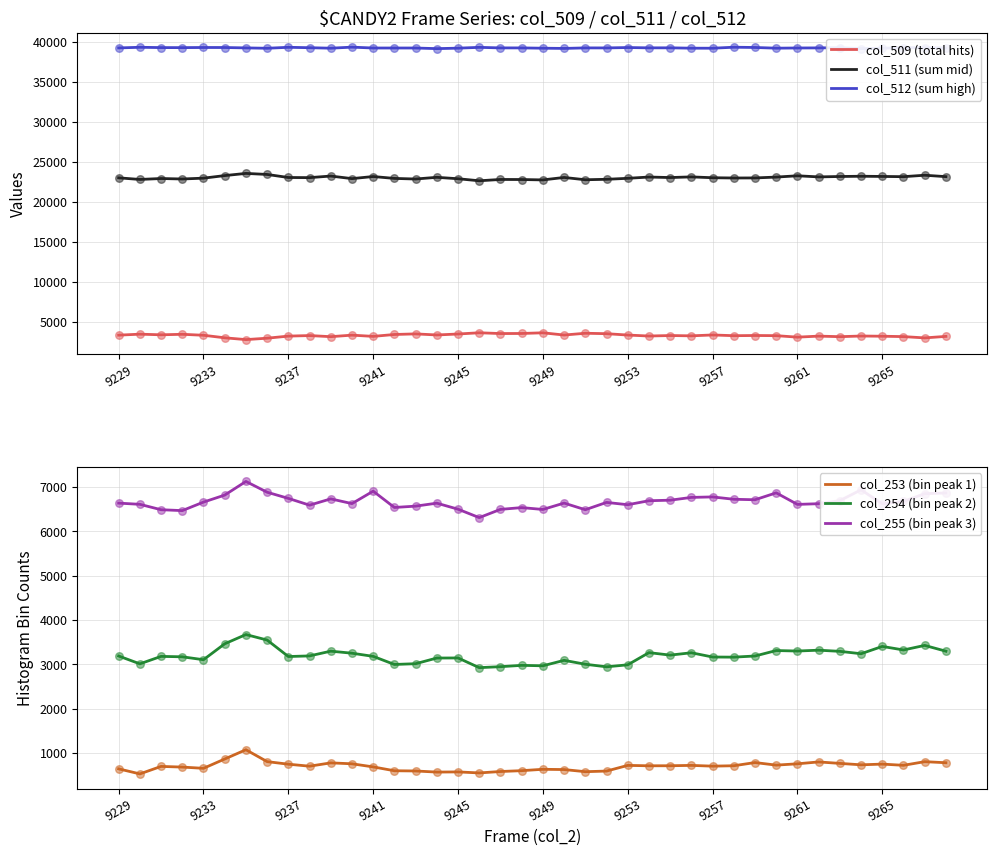

Is the value of col_511 (sum mid) at 23 greater than the value of col_254 (bin peak 2) at 38?

Yes